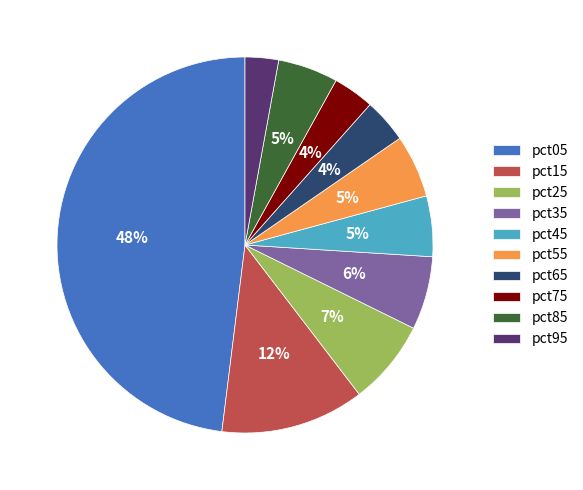

Which category has the biggest portion of the pie?

pct05